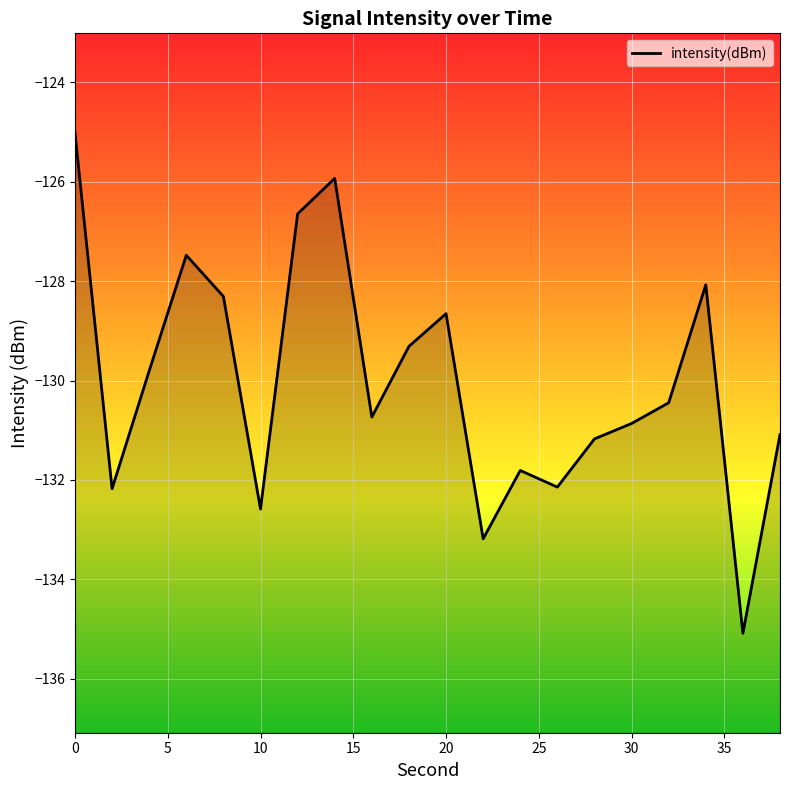

What is the greatest value displayed?

-125.0